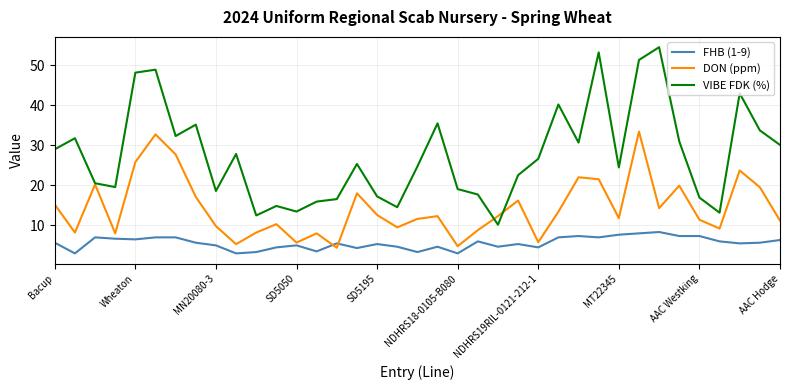

What is the sum of all FHB (1-9) values?

207.7